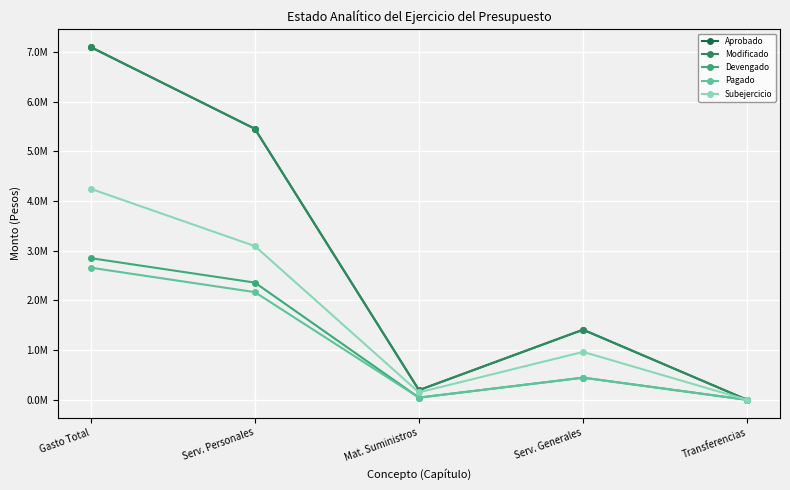

What is the approximate value of Pagado at Serv. Personales?

2168143.5